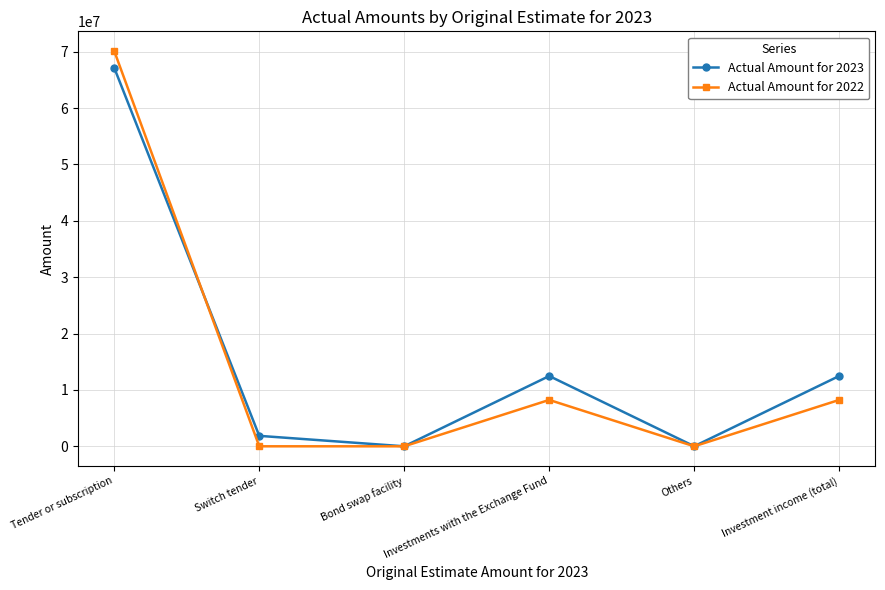

What value does the Actual Amount for 2023 series have at Switch tender, to the nearest 10?

1854650